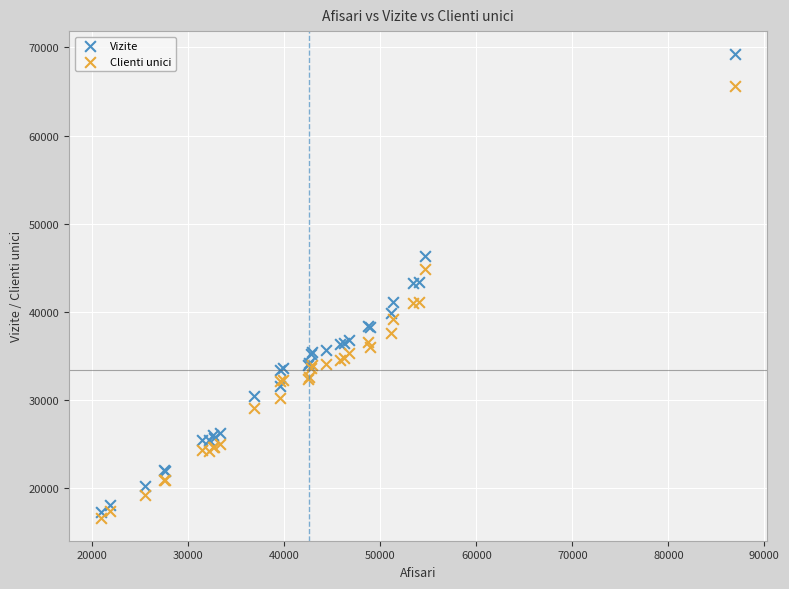

Which series has the largest Y range (max minus min)?

Vizite